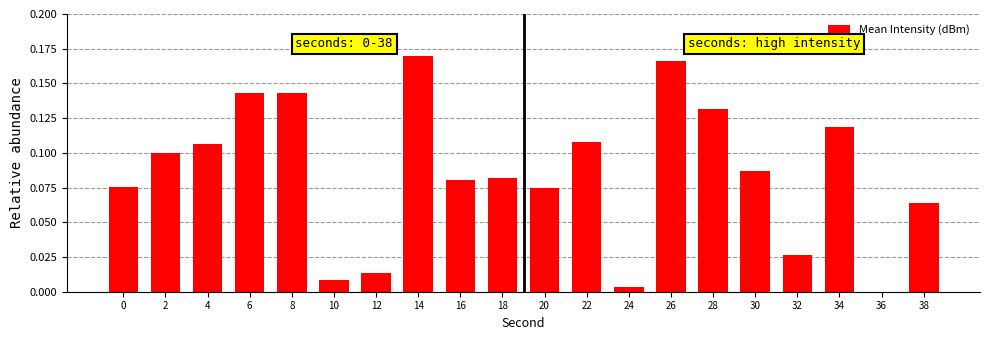

What is the sum of all values?

1.7